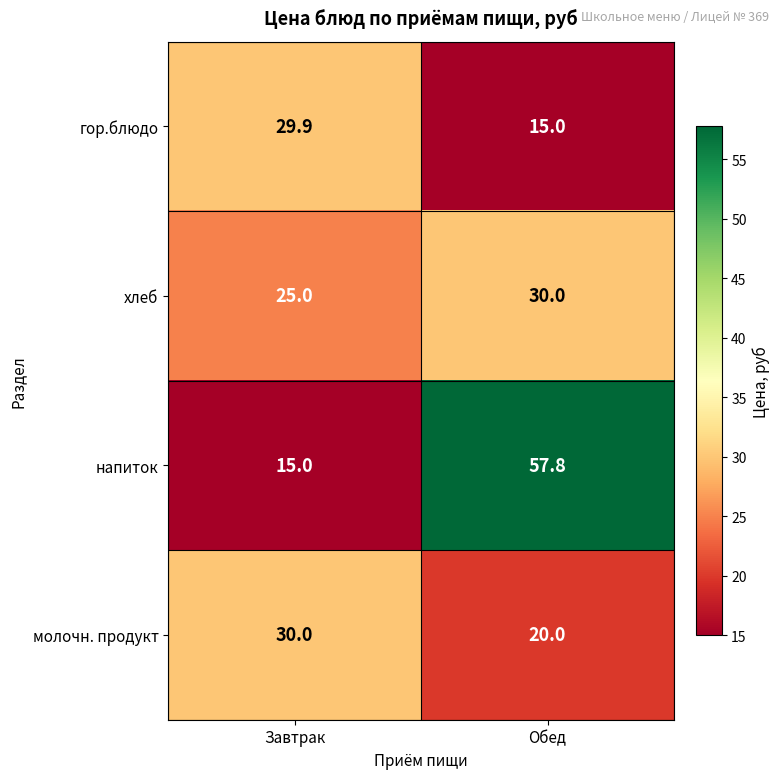

What is the minimum value for гор.блюдо?

15.0